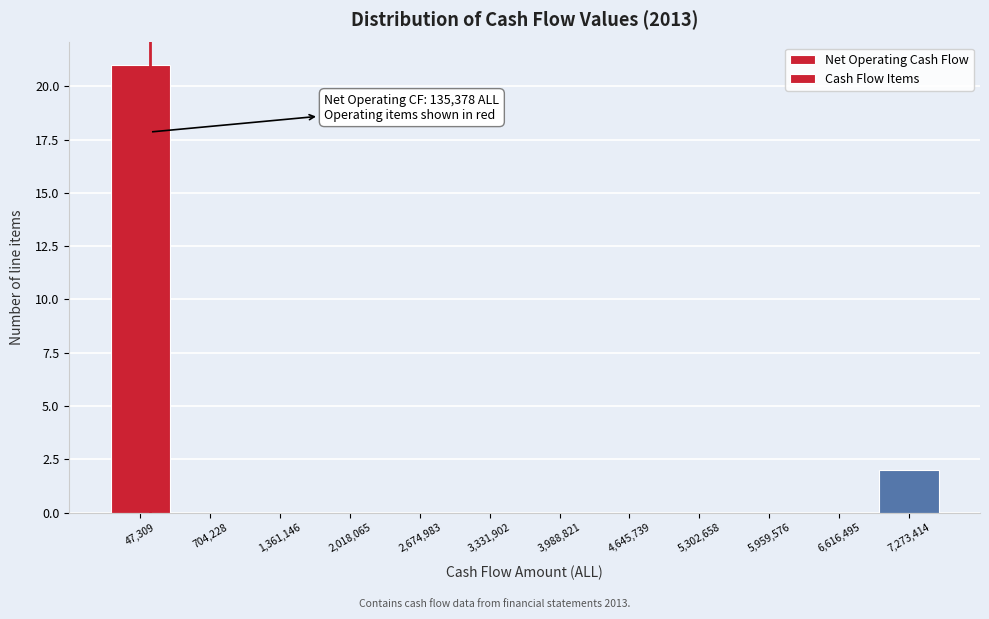

Which range on the x-axis has the tallest bar?

-300000 to 400000